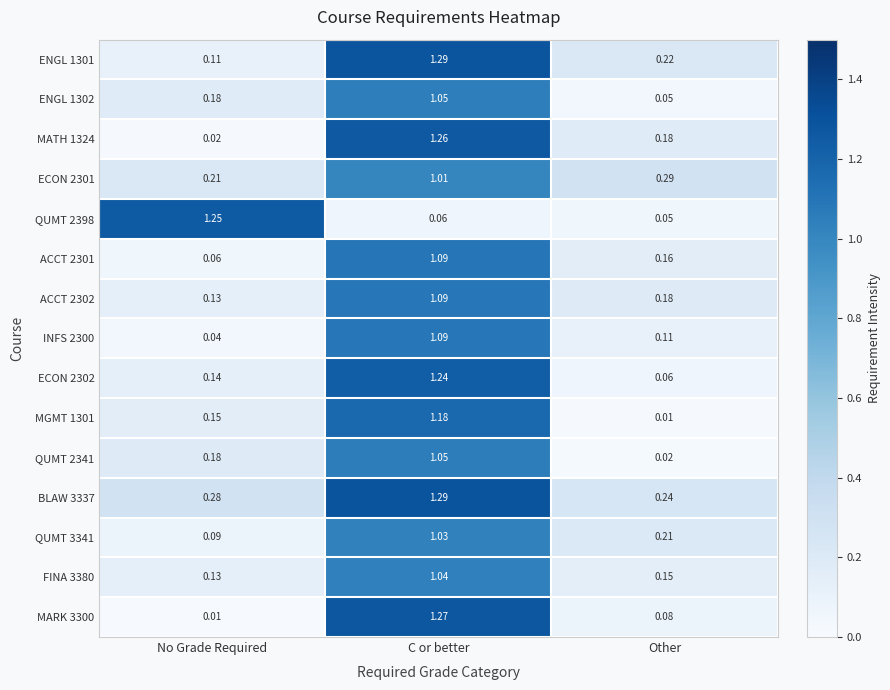

List the labels in order of ECON 2302 value, smallest first.

Other, No Grade Required, C or better